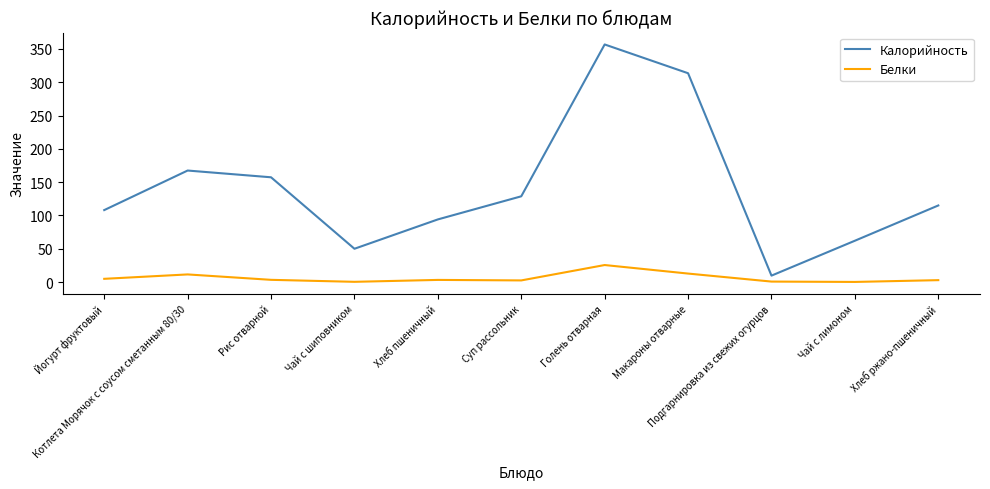

Where is the first local maximum for Белки?

Котлета Морячок с соусом сметанным 80/30